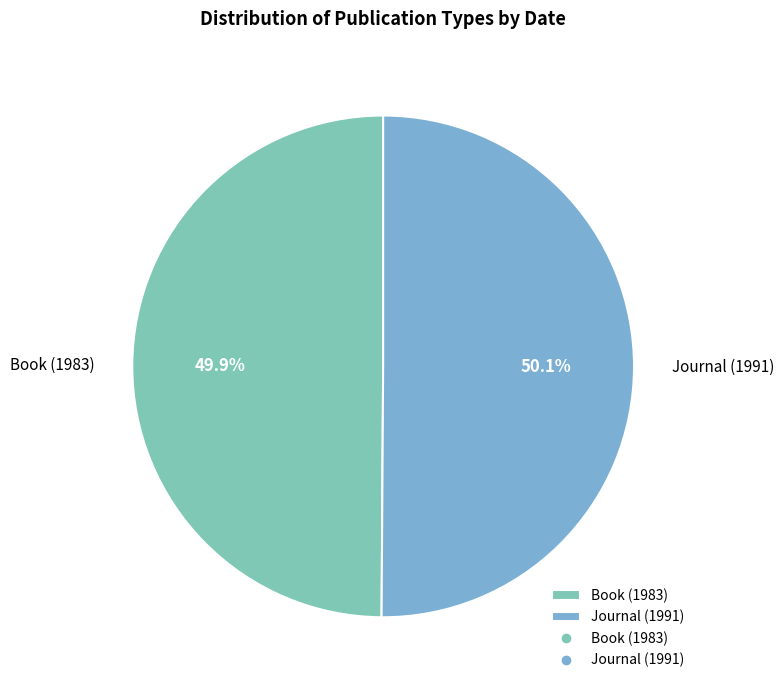

Combined, what portion of the pie is Journal (1991) and Book (1983)?

100.0%